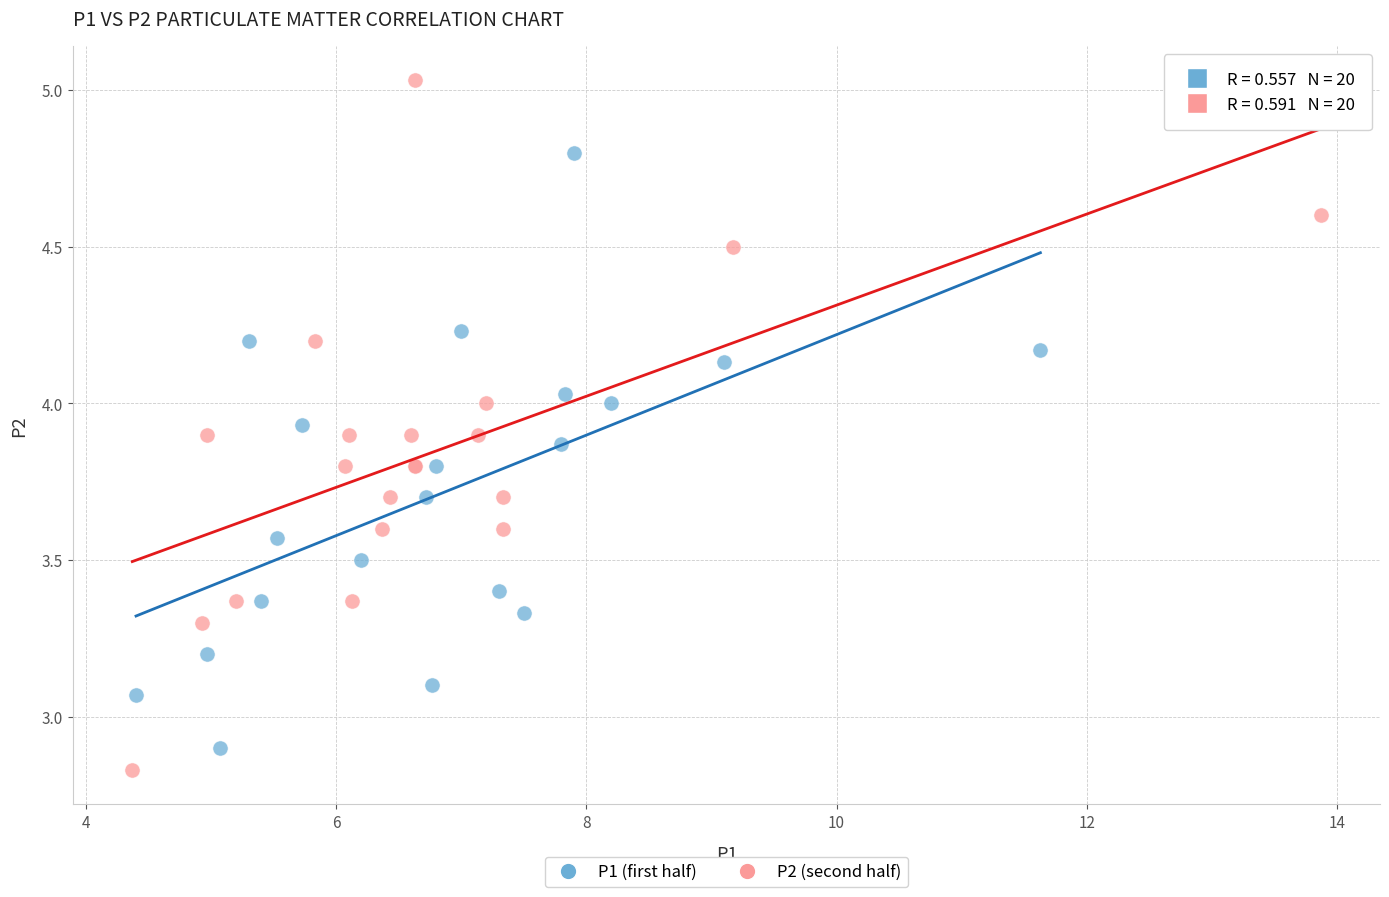

Which series reaches the minimum Y coordinate?

P2 (second half)